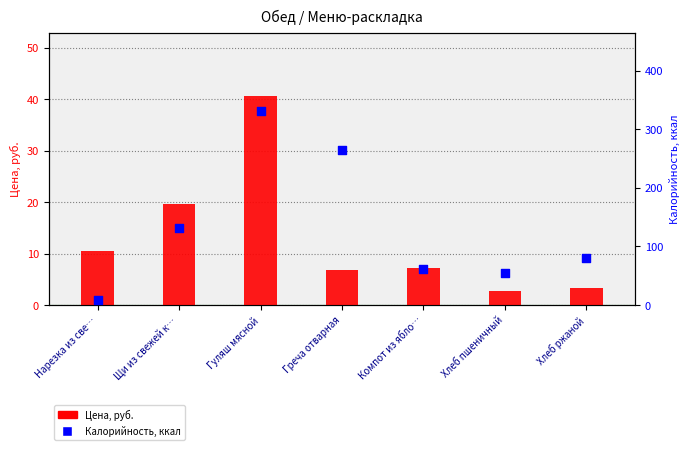

Which series contains the lowest Y value?

Цена